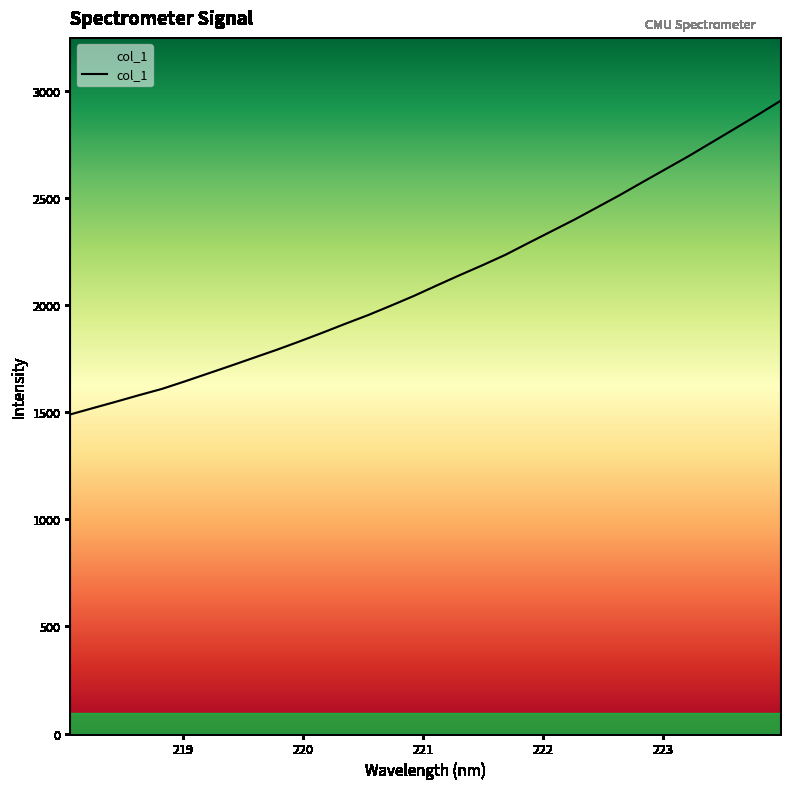

What is the difference between the maximum and minimum values?

1461.9